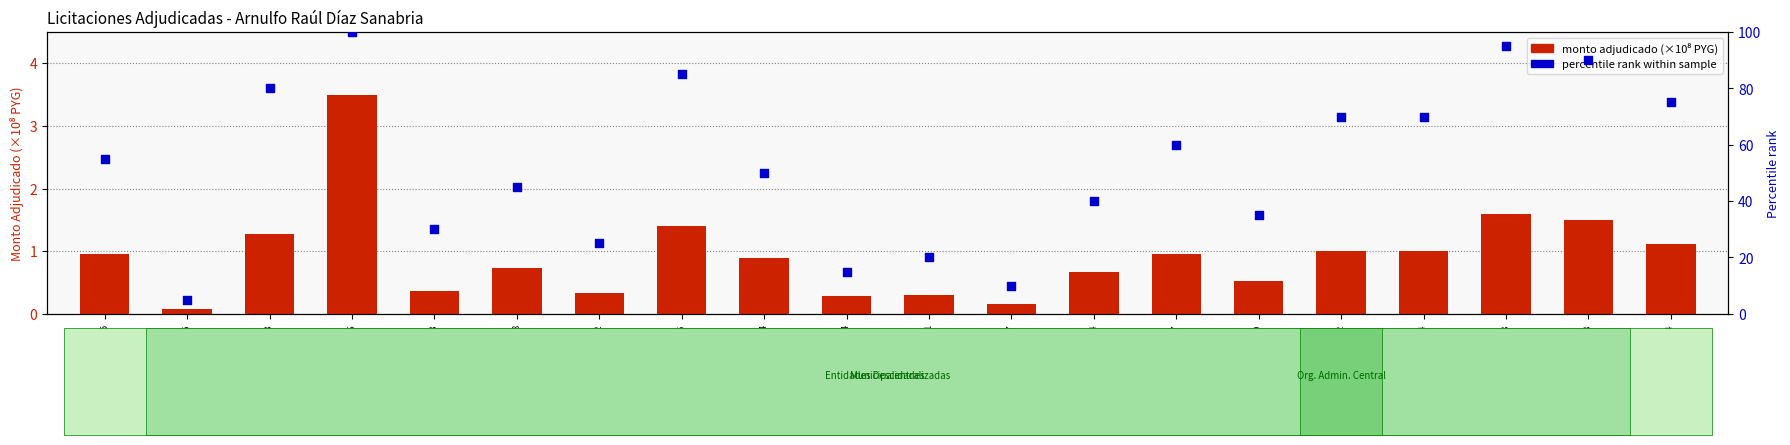

Is the value of percentile rank within sample at 253256 greater than the value of monto adjudicado (×10⁸ PYG) at 432804?

Yes